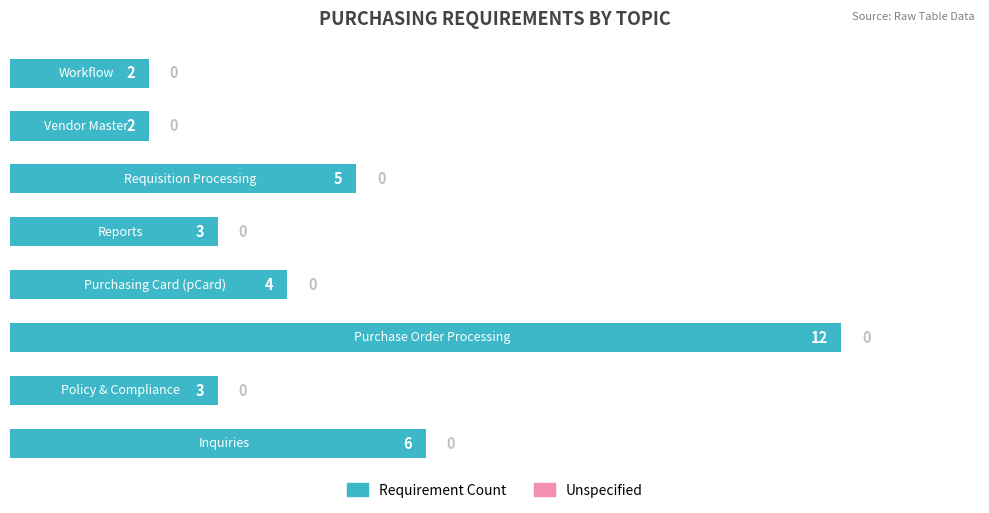

What is the sum of all values?

37